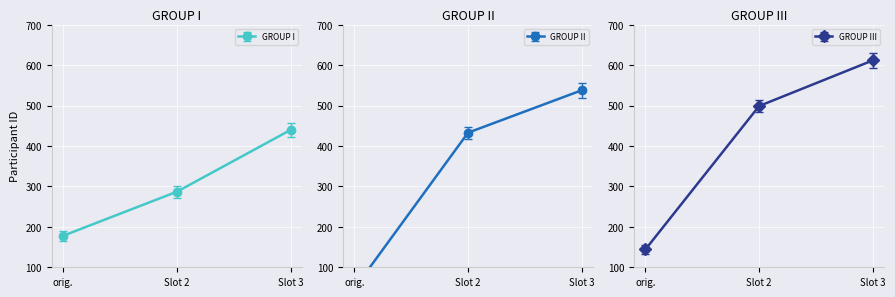

List the labels in order of GROUP I value, largest first.

Slot 3, Slot 2, orig.